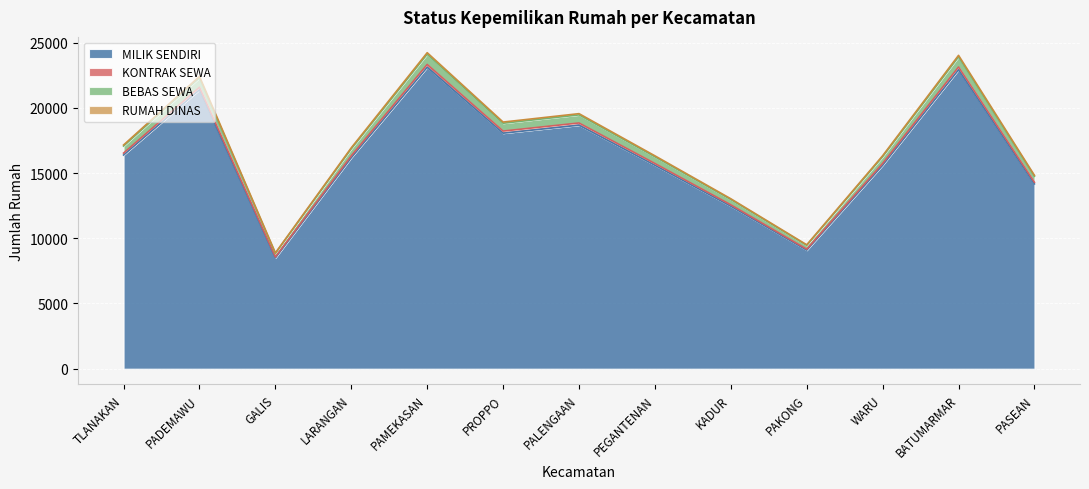

What is the maximum value for MILIK SENDIRI?

23116